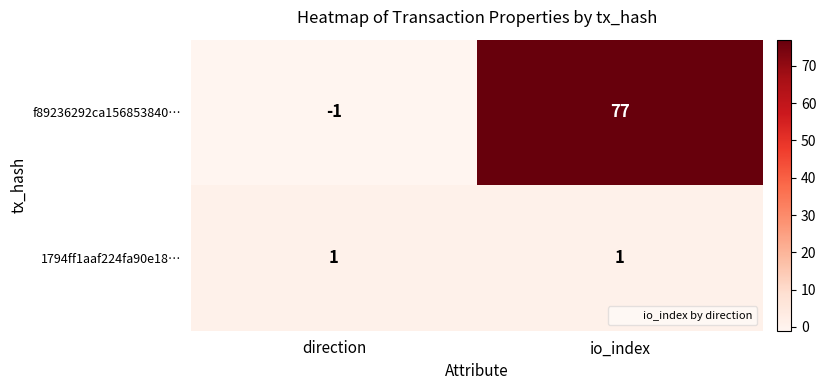

Is the value of 1794ff1aaf224fa90e18… at io_index greater than the value of f89236292ca156853840… at io_index?

No